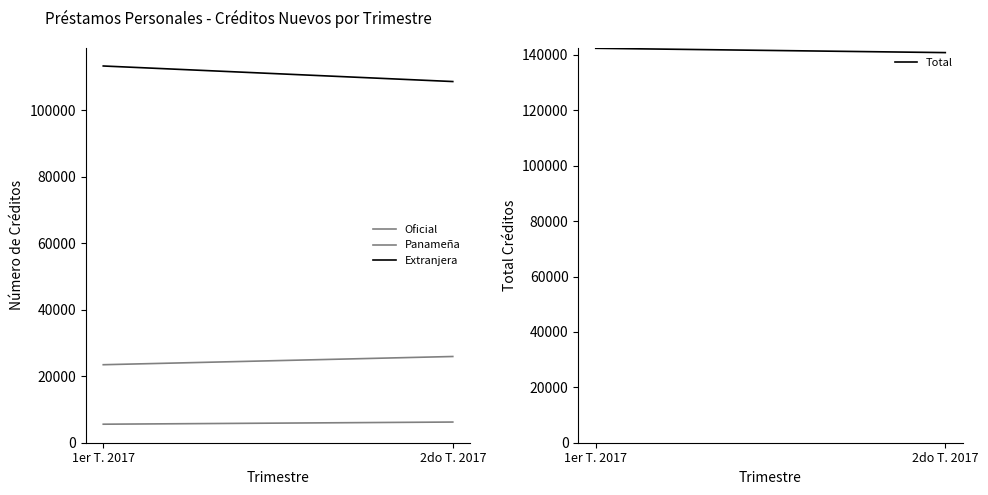

What is the approximate value of Total at 1er T. 2017, to the nearest 100?

142400